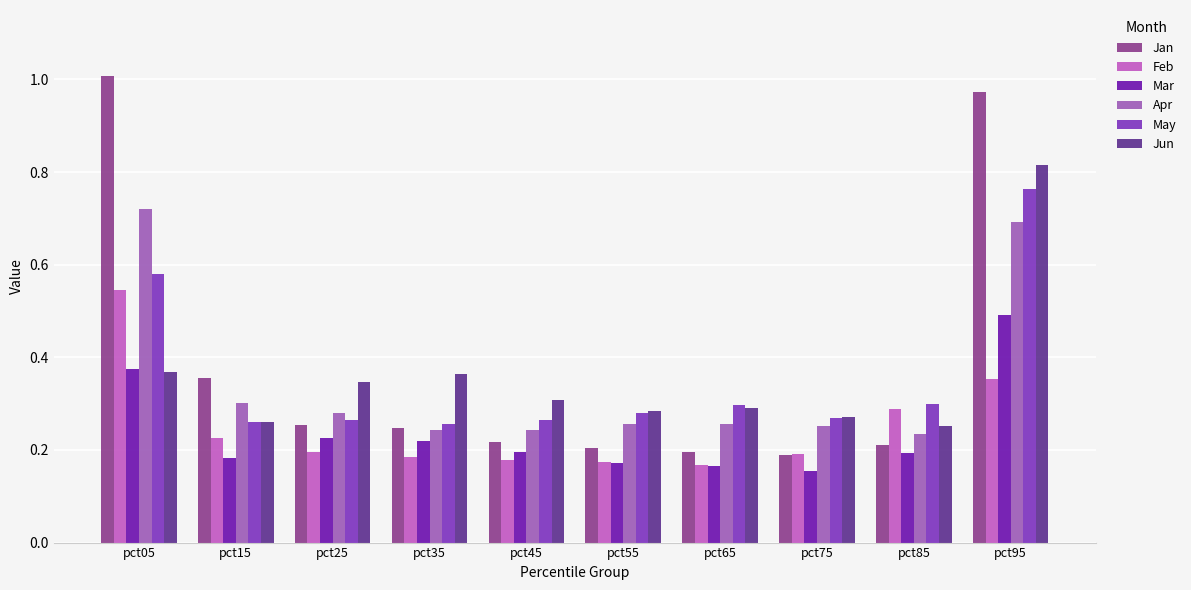

Are the bars horizontal?

No